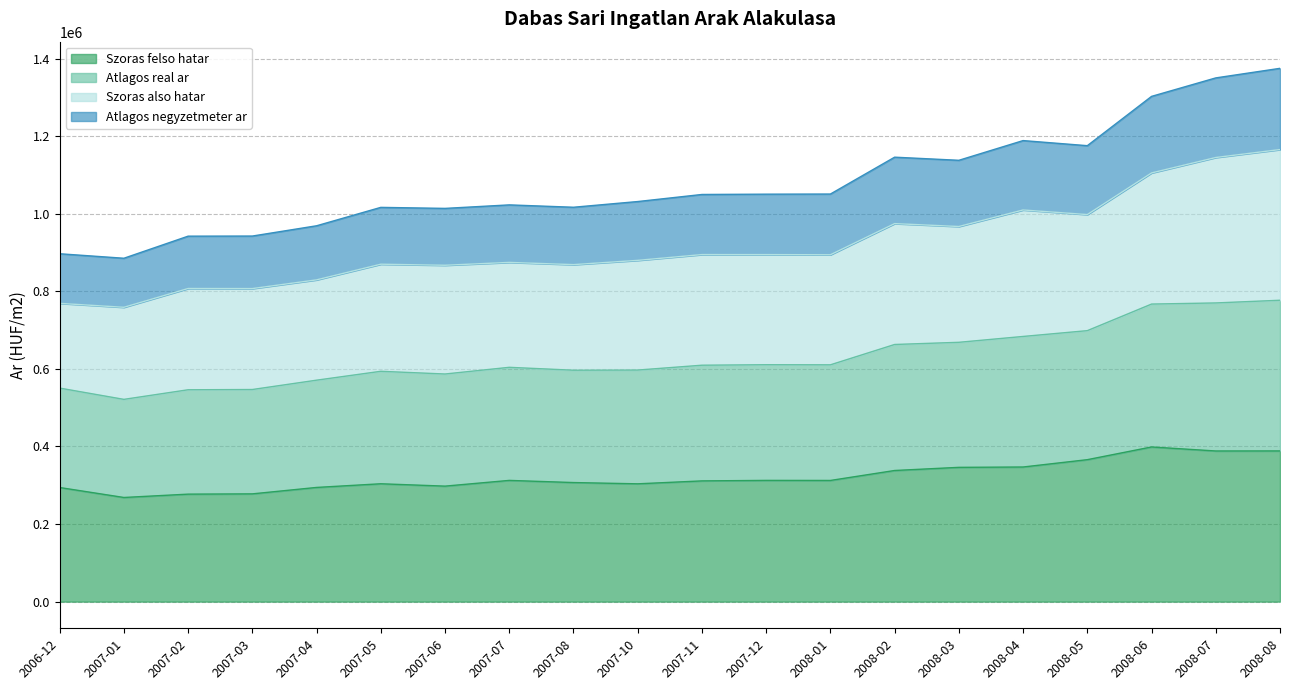

List the labels in order of Szoras felso hatar value, smallest first.

2007-01, 2007-02, 2007-03, 2006-12, 2007-04, 2007-06, 2007-10, 2007-05, 2007-08, 2007-11, 2008-01, 2007-07, 2007-12, 2008-02, 2008-03, 2008-04, 2008-05, 2008-07, 2008-08, 2008-06